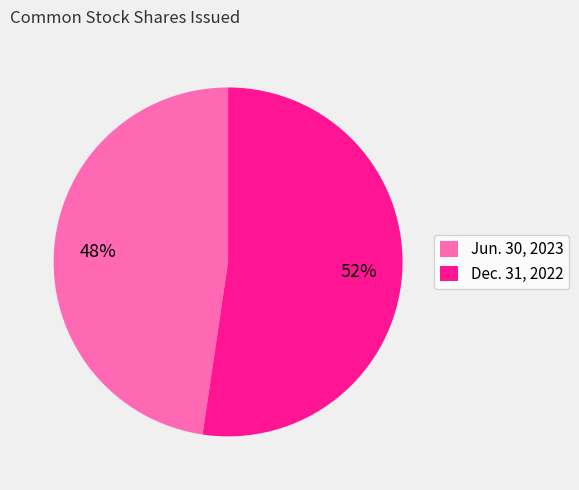

What is the largest slice in the pie chart?

Dec. 31, 2022